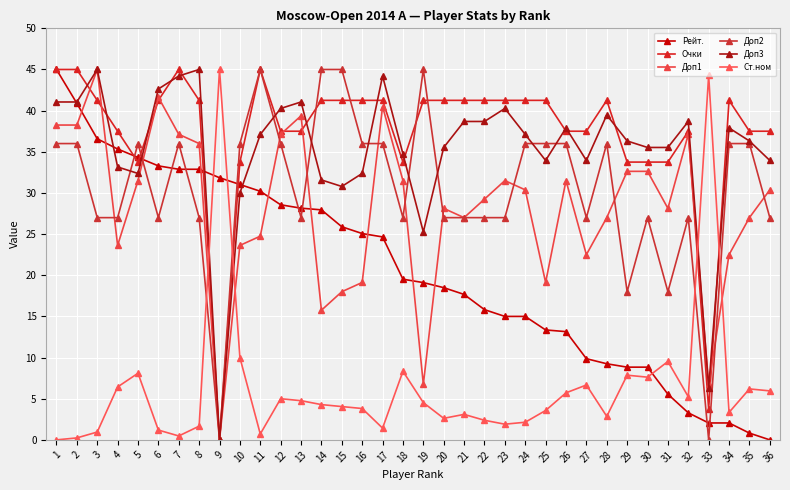

Which series has the largest range (max minus min)?

Рейт.